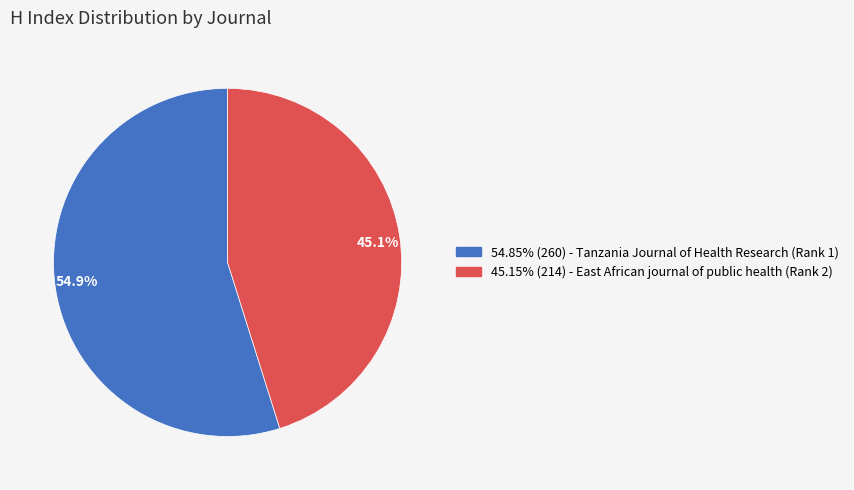

What is the ratio of the value at 45.15% (214) - East African journal of public health (Rank 2) to the value at 54.85% (260) - Tanzania Journal of Health Research (Rank 1)?

0.8